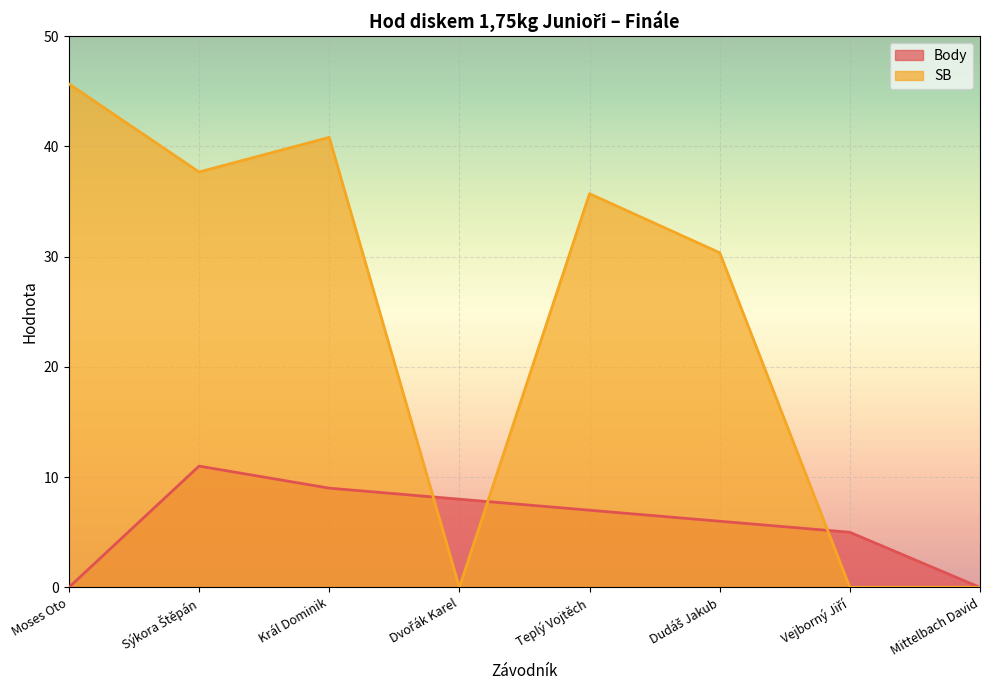

What is the difference between the maximum and minimum values in the SB series?

45.7